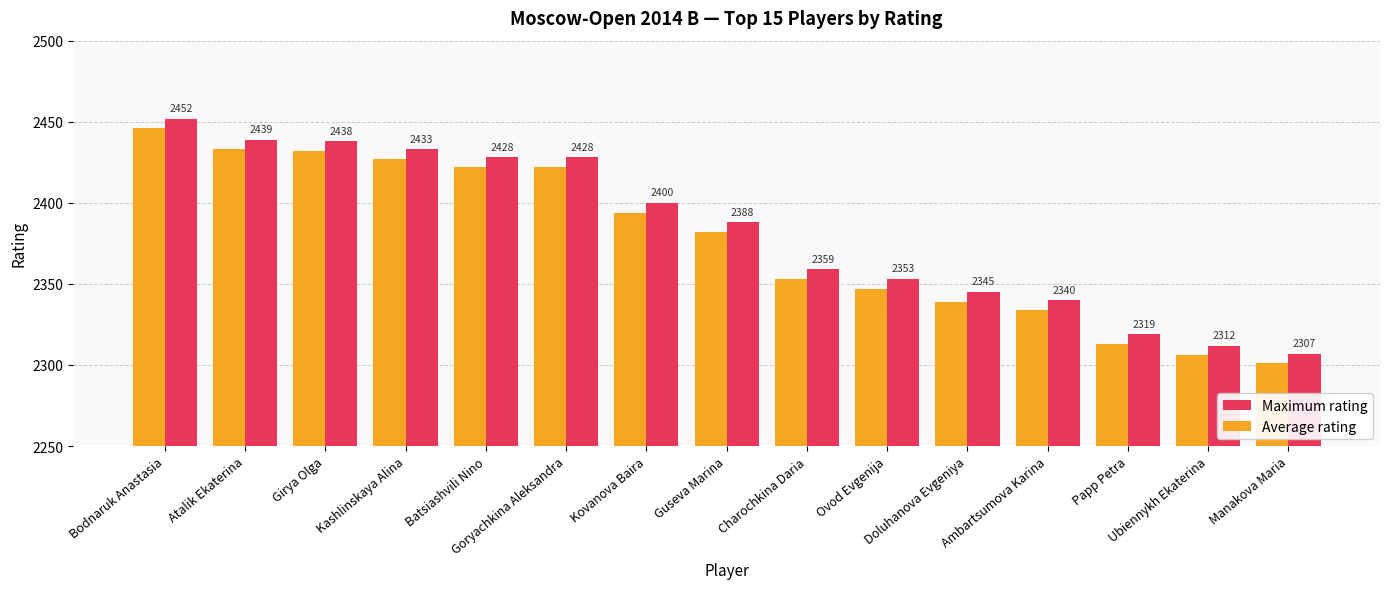

Which series has the largest total across all categories?

Maximum rating